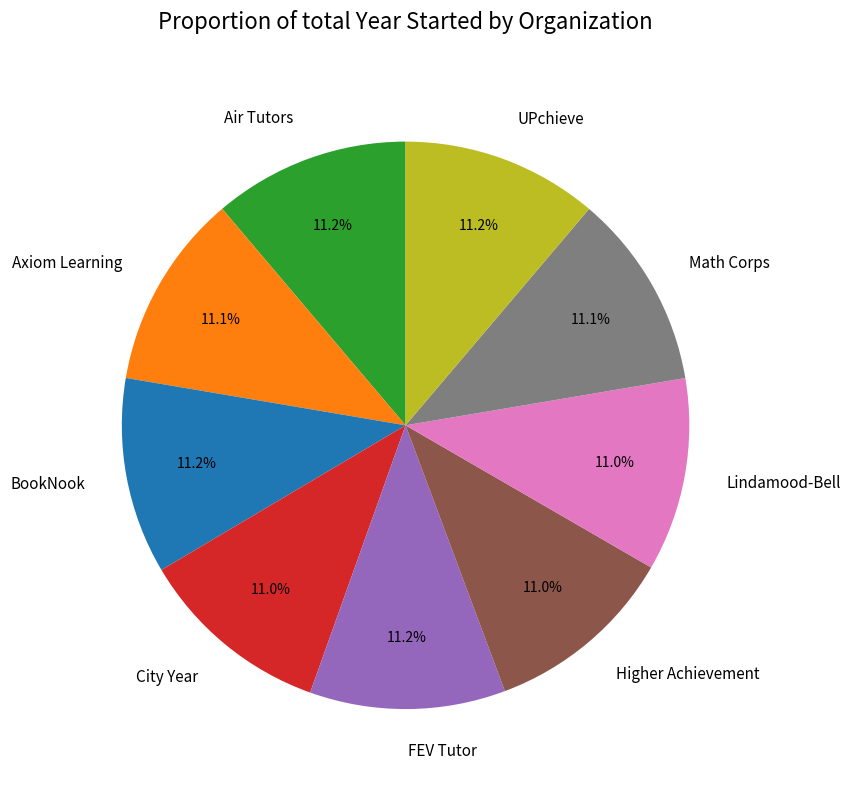

Does Higher Achievement represent more than half of the total?

No